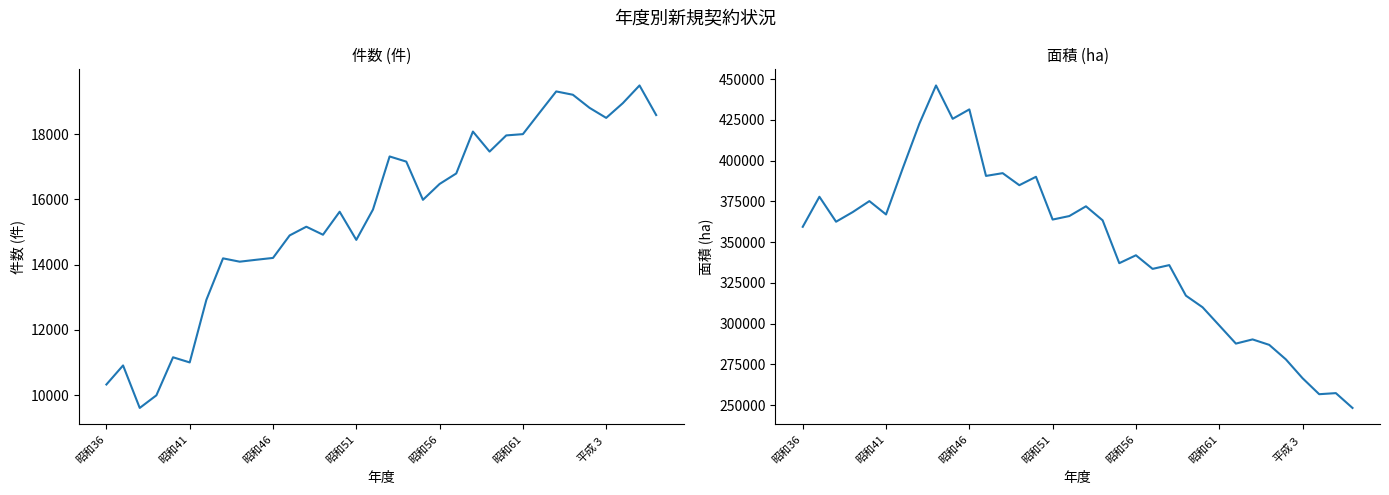

Which has a higher value, 21 or 25?

25